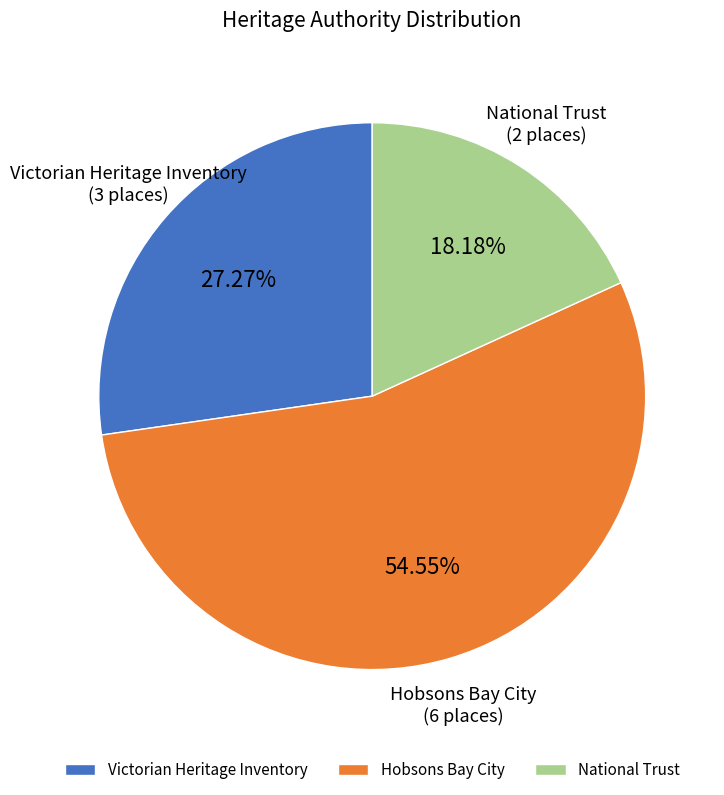

How many segments does this pie chart have?

3